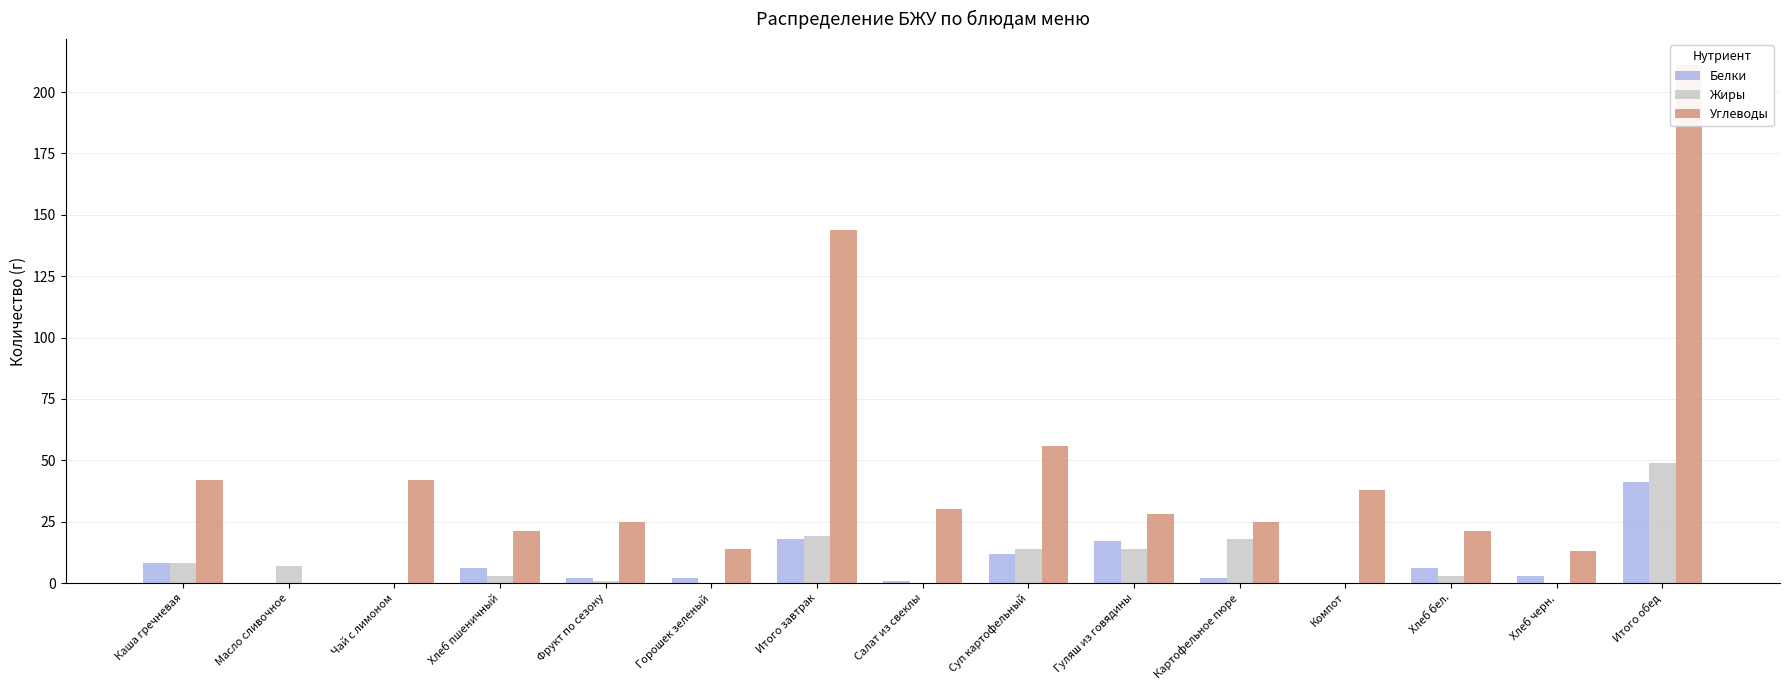

Between Чай с лимоном and Картофельное пюре, which series saw the biggest shift?

Жиры